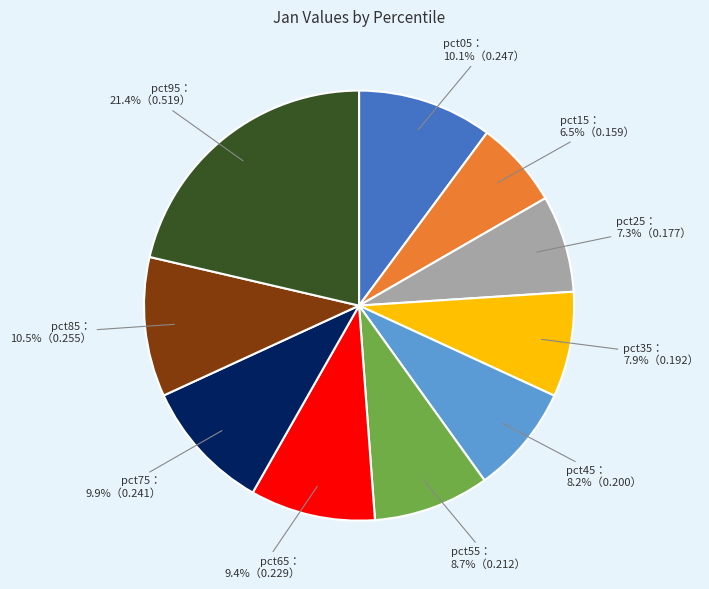

Does any single category account for the majority?

No